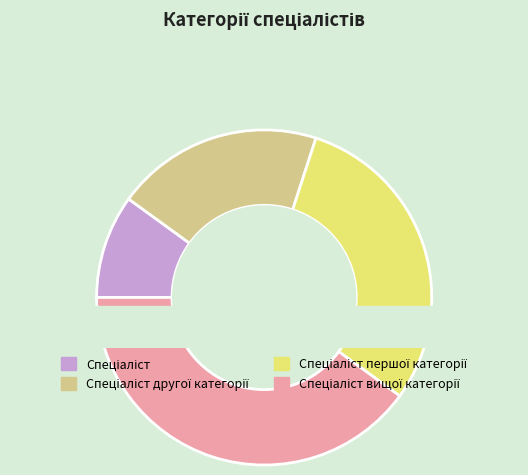

To the nearest percent, what is the difference between the largest and smallest slice percentages?

30%